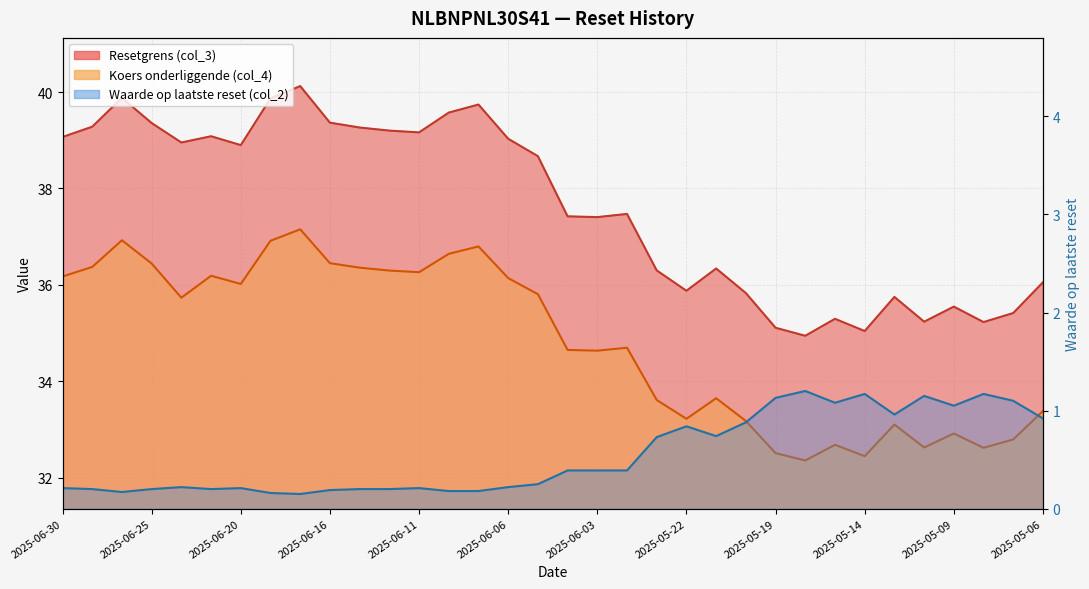

What is the total value across all series at 2025-05-13?

69.8